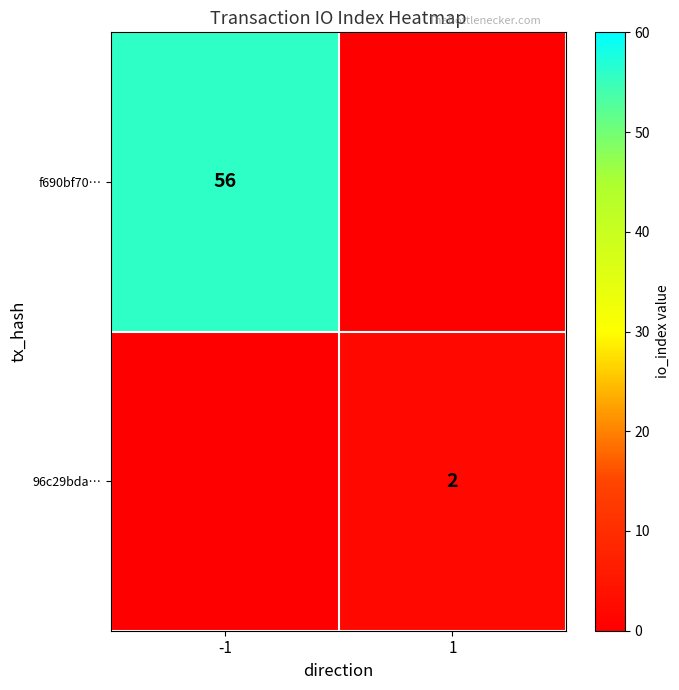

Is it true that f690bf70… equals 56 at -1?

True